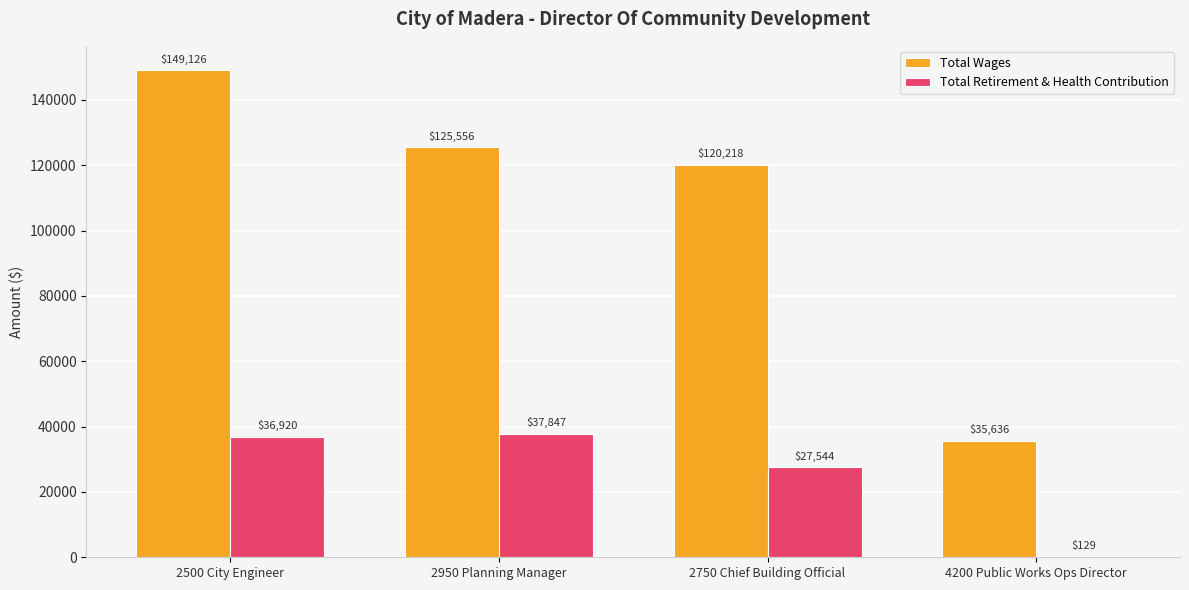

Are the bars grouped side by side (vs. stacked)?

Yes